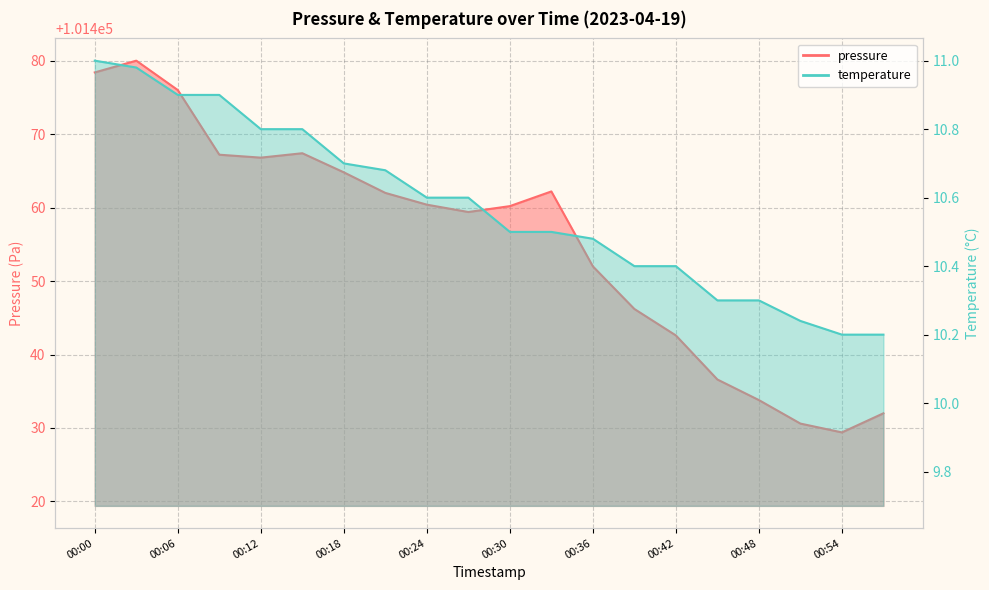

What is the value of the pressure point at the 15th from the left?

101442.6